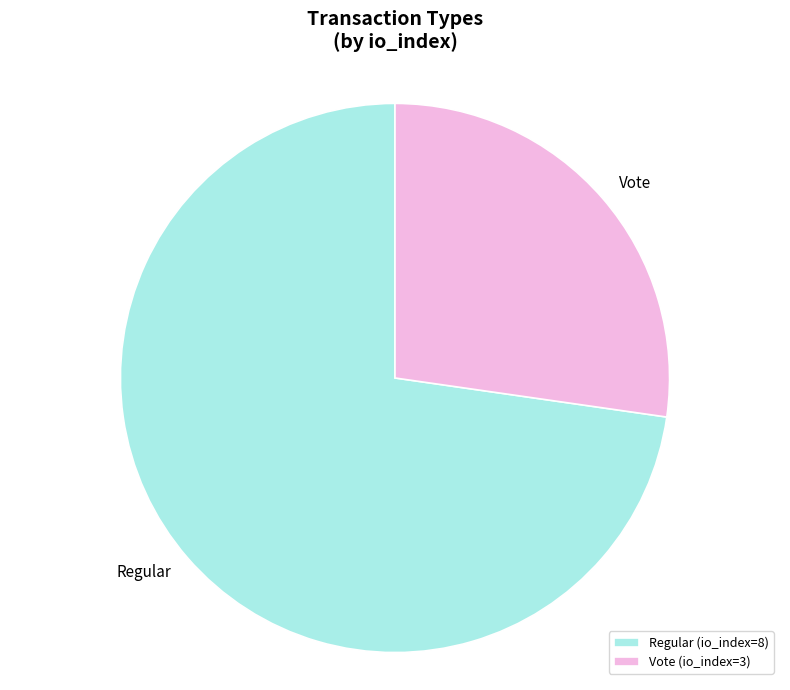

What is the largest slice in the pie chart?

Regular